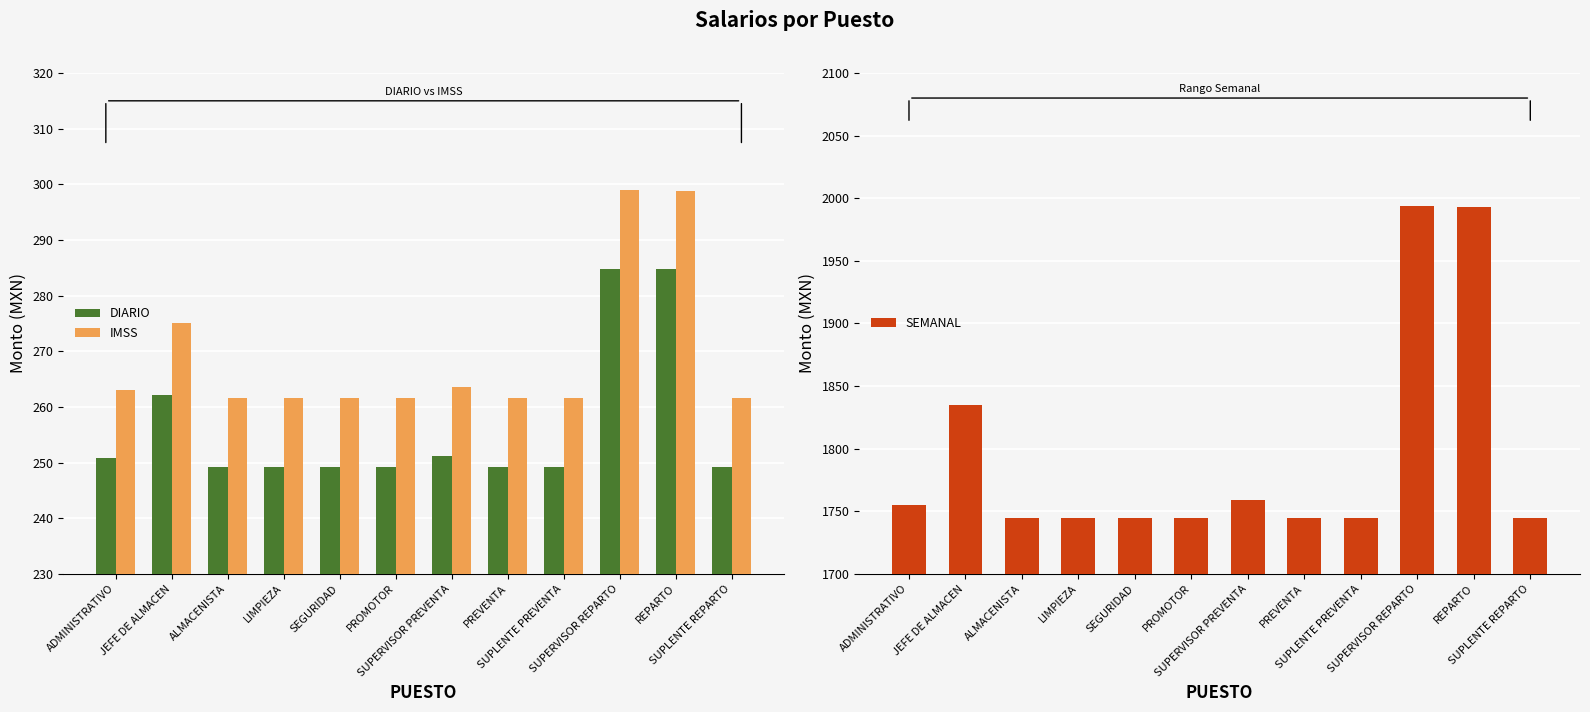

What is the label of the 4th bar from the right?

SUPLENTE PREVENTA